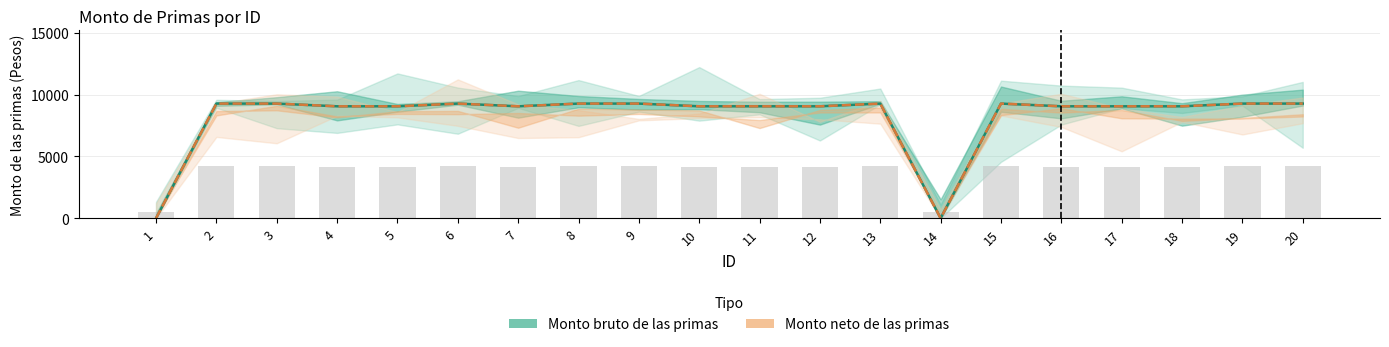

At which label does Monto bruto de las primas first exceed 9062?

2